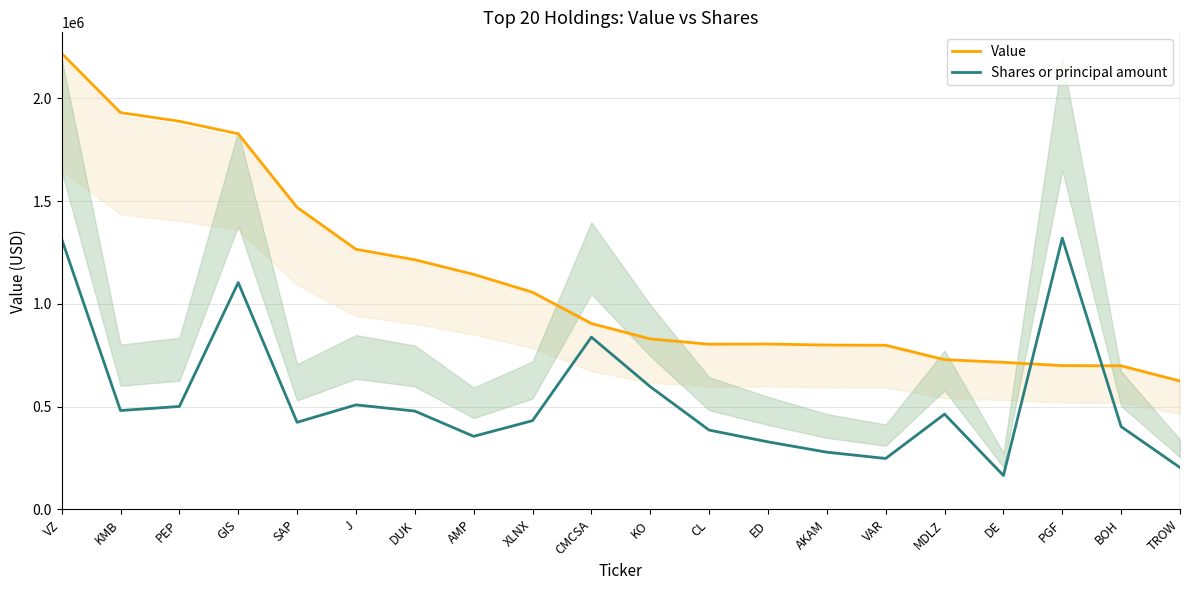

True or false: Shares or principal amount has more than 2 interior local peaks.

True